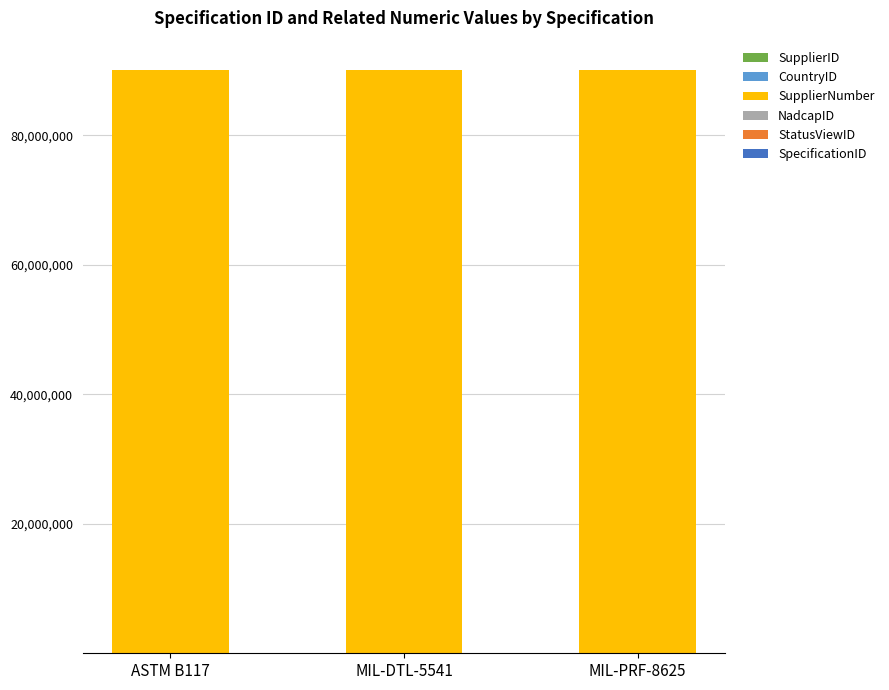

Are the bars horizontal?

No